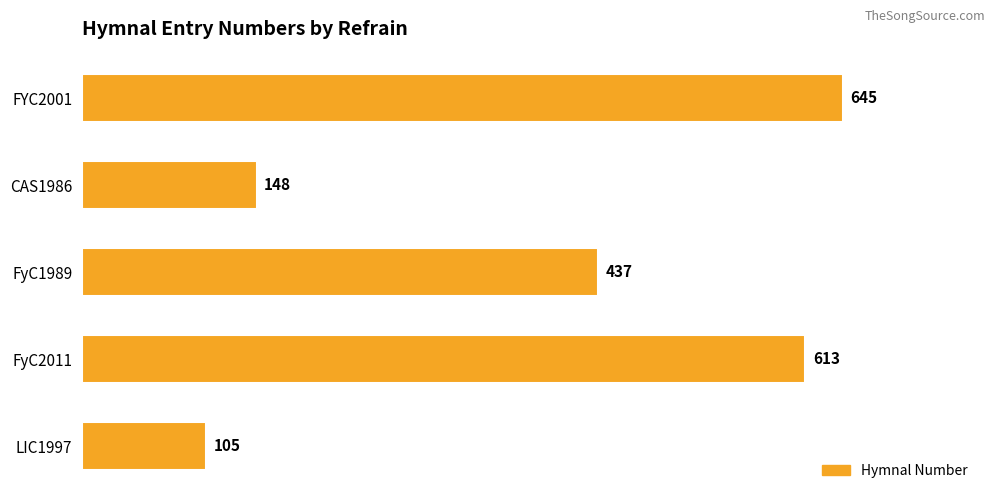

What is the average value?

390